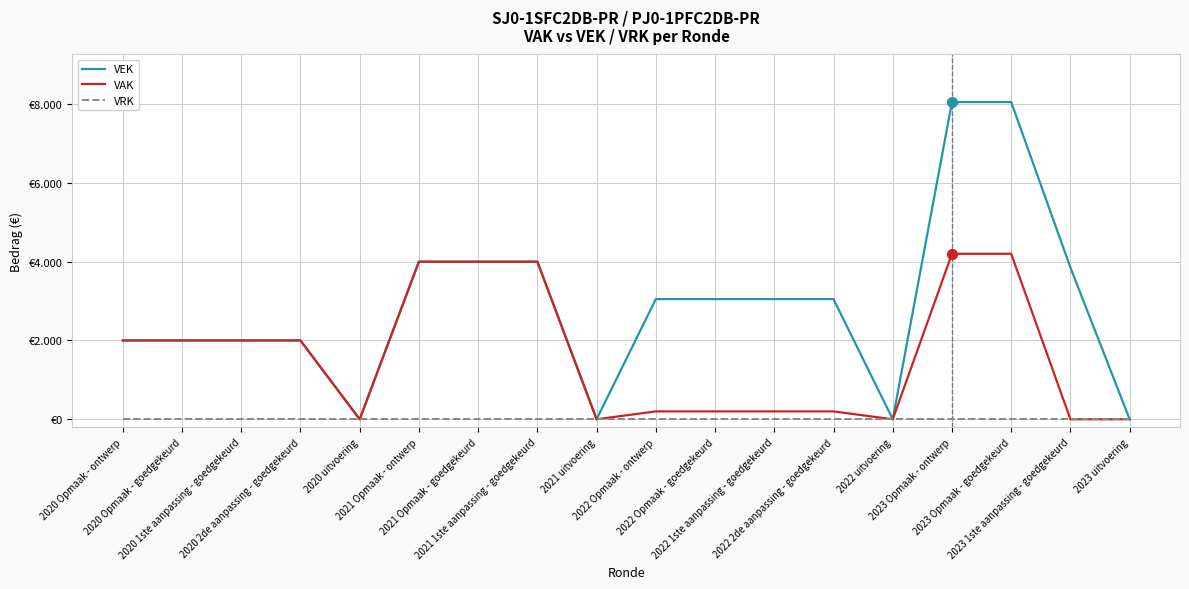

What are all the series names shown in the legend?

VEK, VAK, VRK